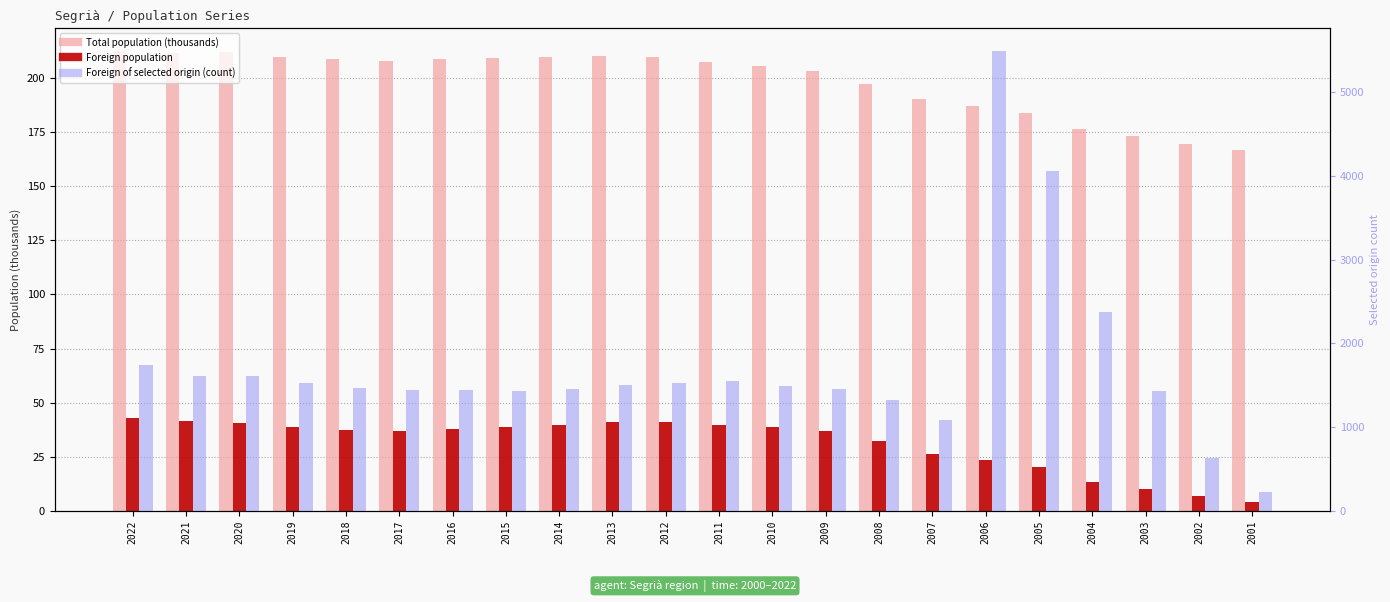

What is the average value of the Foreign population series?

31.2